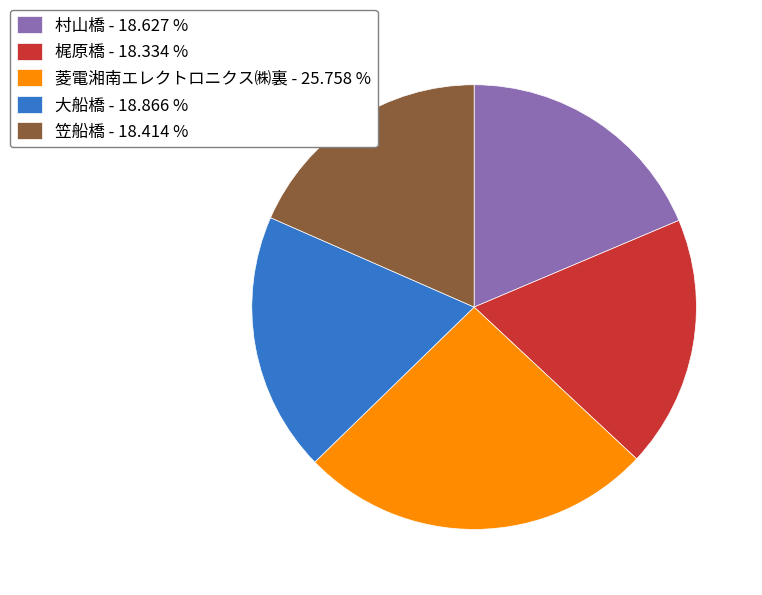

Approximately how many times larger is the value at 大船橋 - 18.866 % compared to 菱電湘南エレクトロニクス㈱裏 - 25.758 %?

0.7